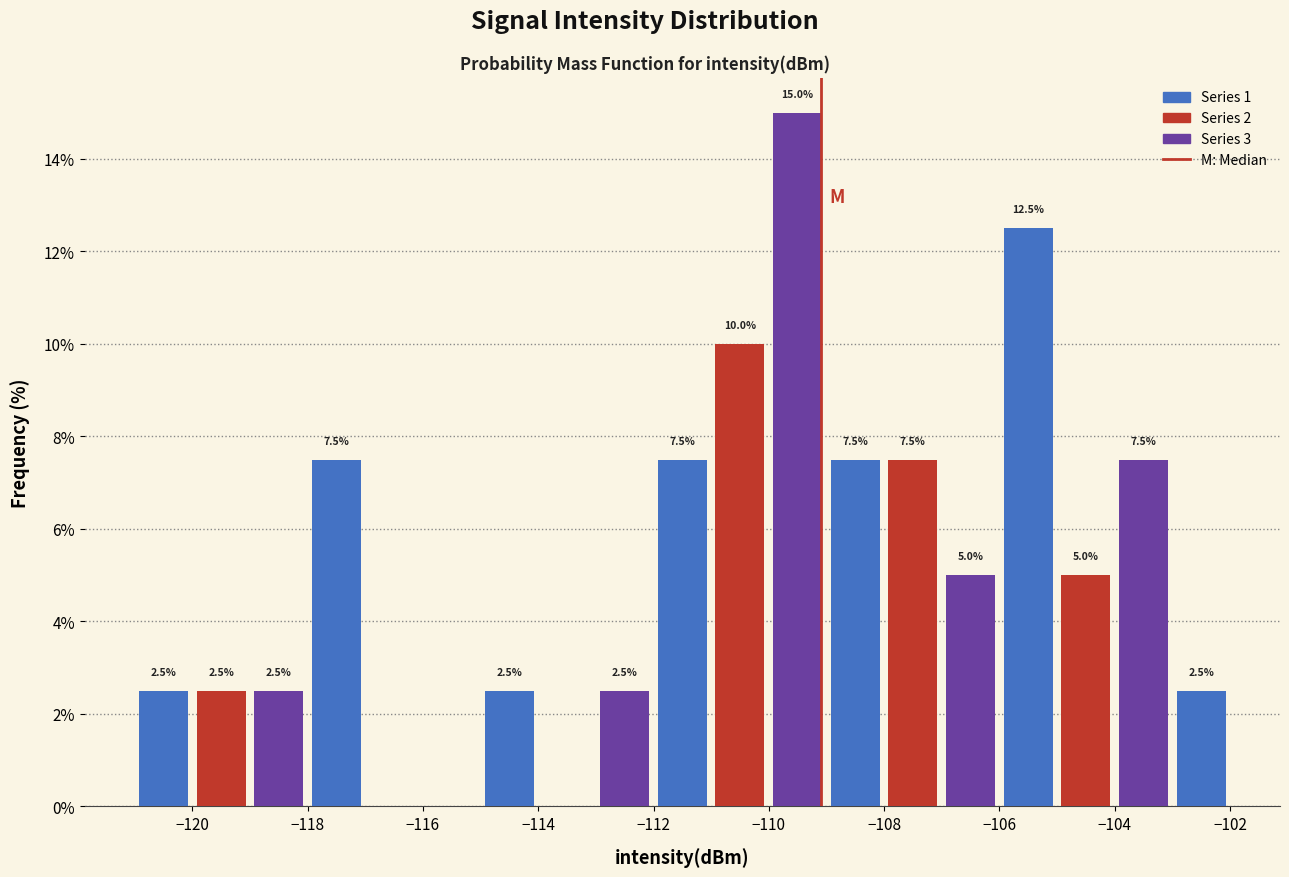

Over which range of the x-axis is the bar tallest?

-110 to -109